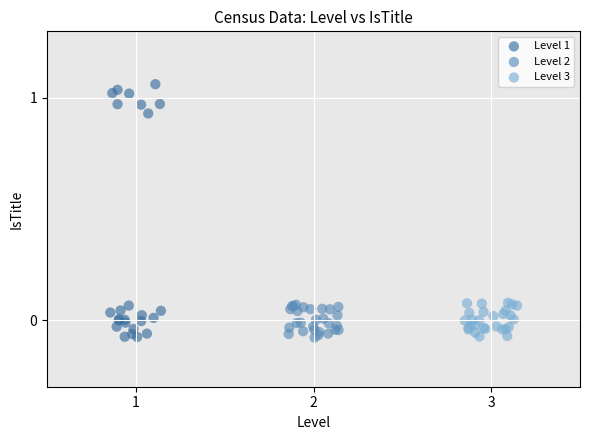

Which series contains the highest Y value?

Level 1